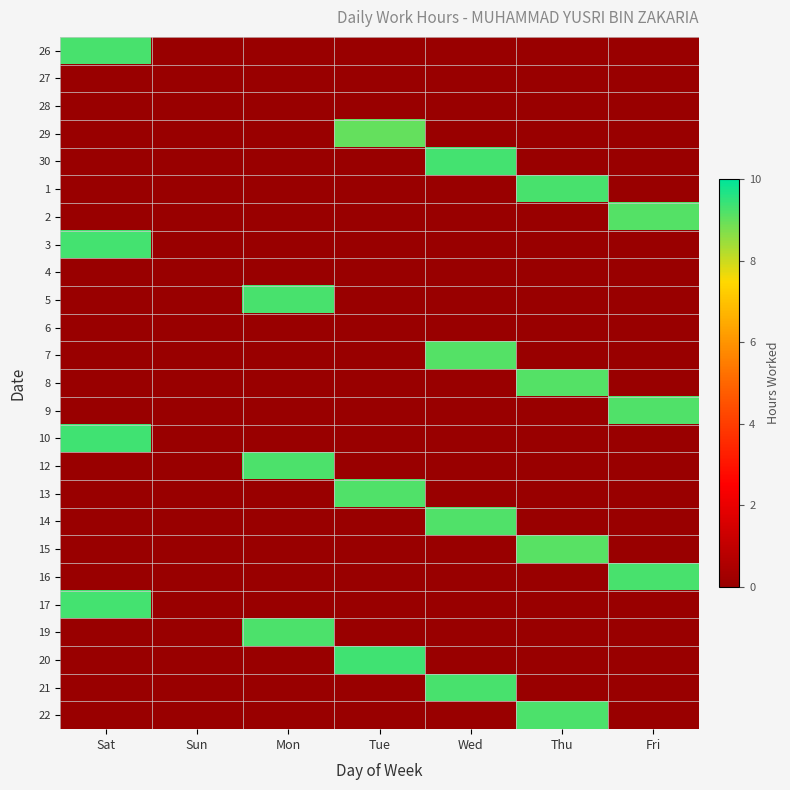

How many data points does each series have?

7